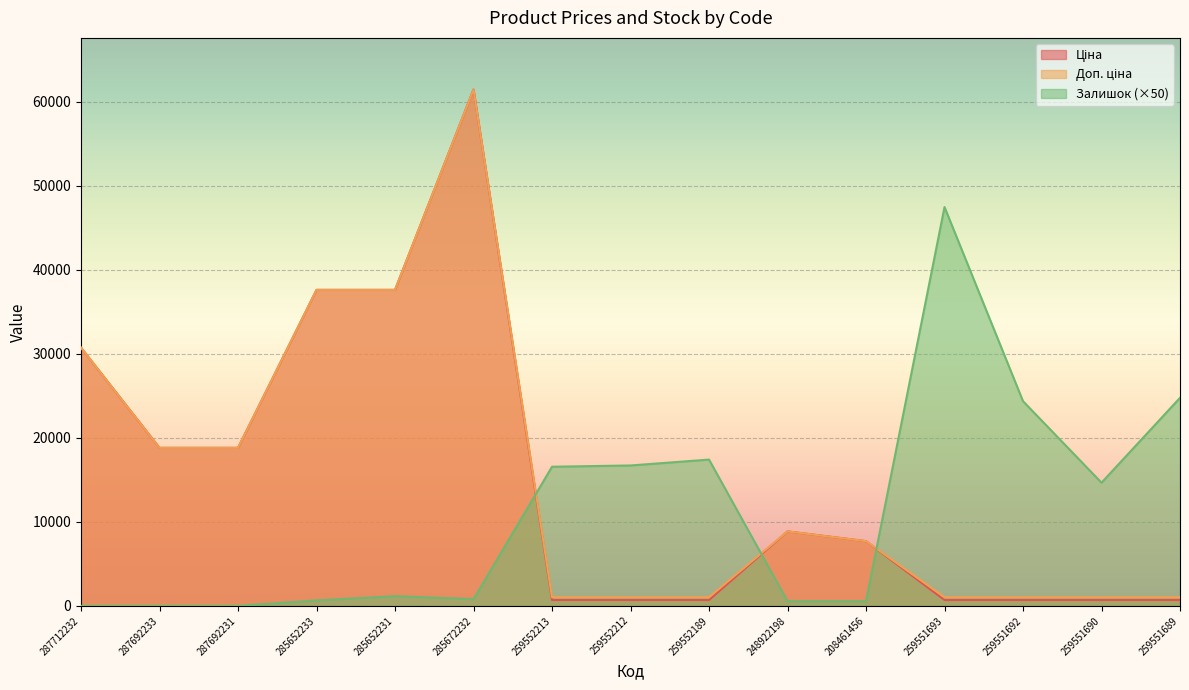

Rank the categories by Залишок value from highest to lowest.

259551693, 259551689, 259551692, 259552189, 259552212, 259552213, 259551690, 285652231, 285672232, 285652233, 248922198, 208461456, 287712232, 287692233, 287692231